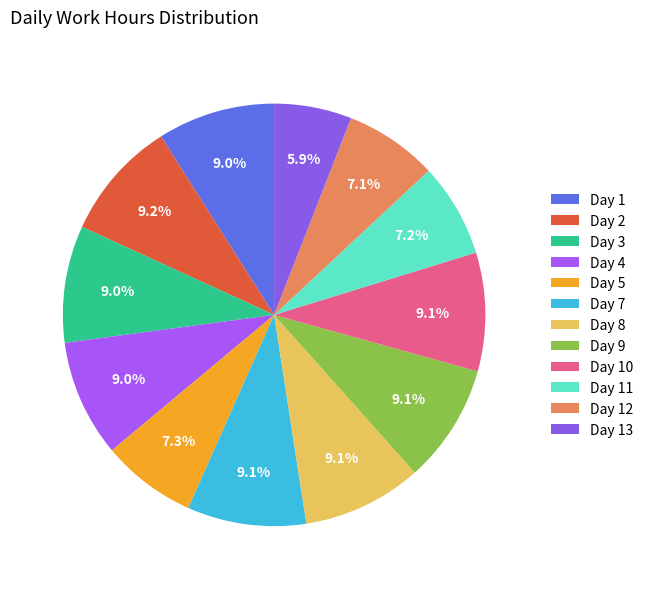

To the nearest percent, what percentage of the pie is Day 4?

9%